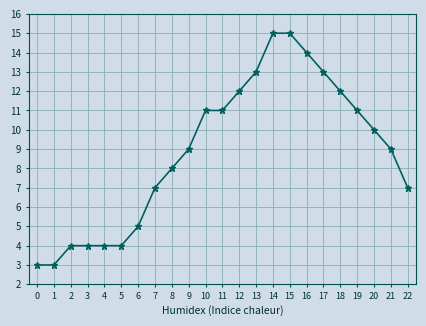

What is the difference between the second highest and minimum values?

12